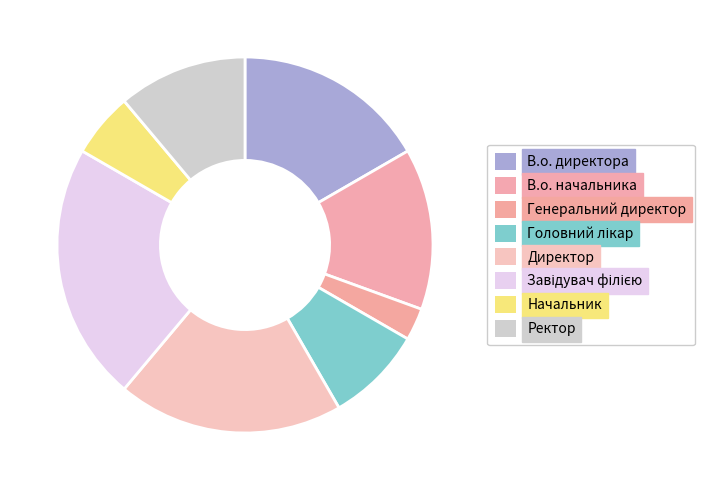

To the nearest percent, what portion does Генеральний директор represent?

3%